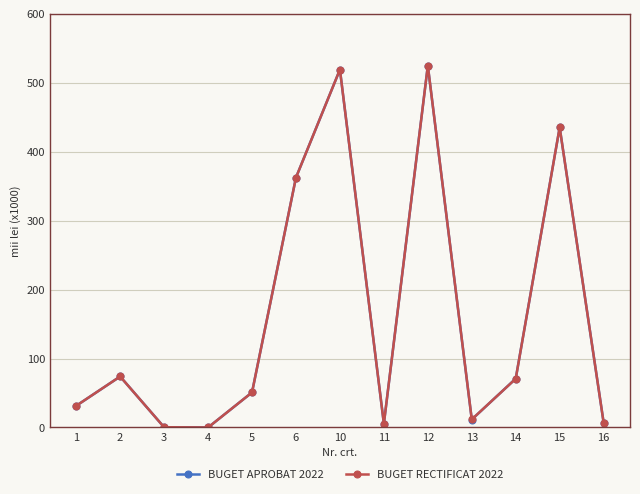

The BUGET APROBAT 2022 series shows 50838.8 at 5. True or false?

True